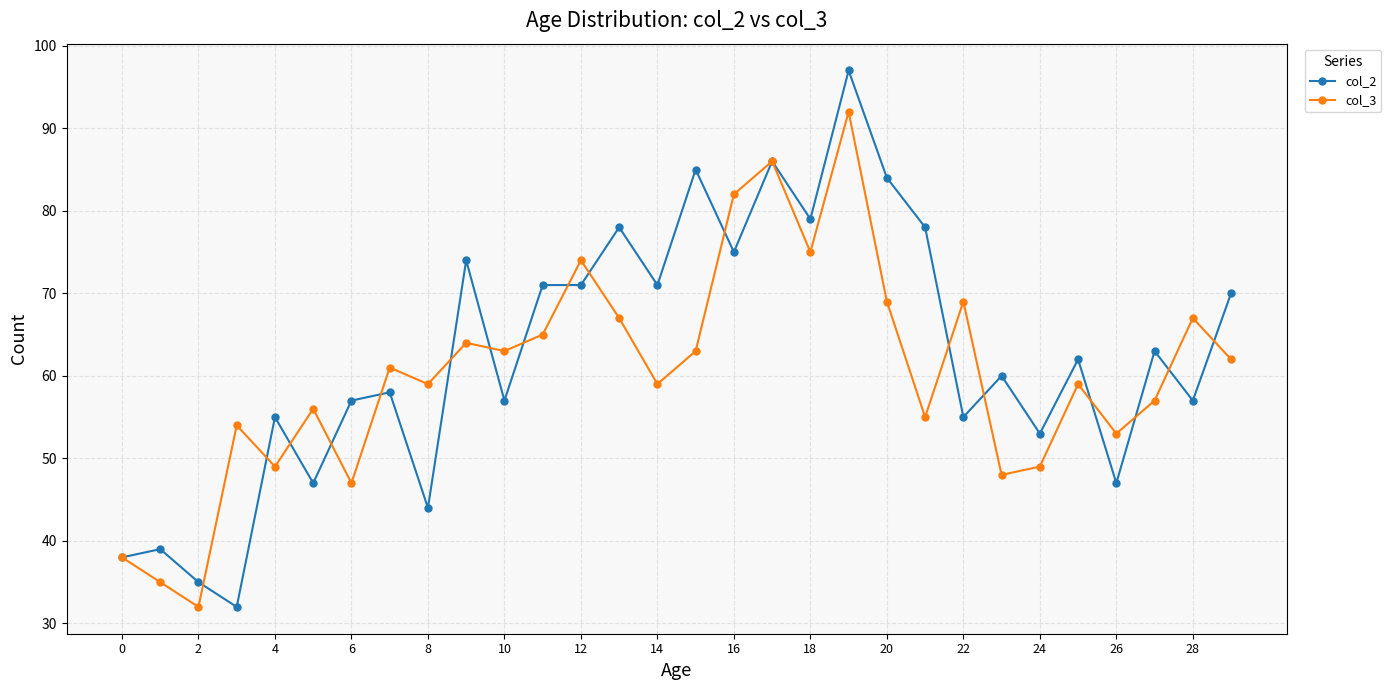

What is the minimum value shown in the chart?

32